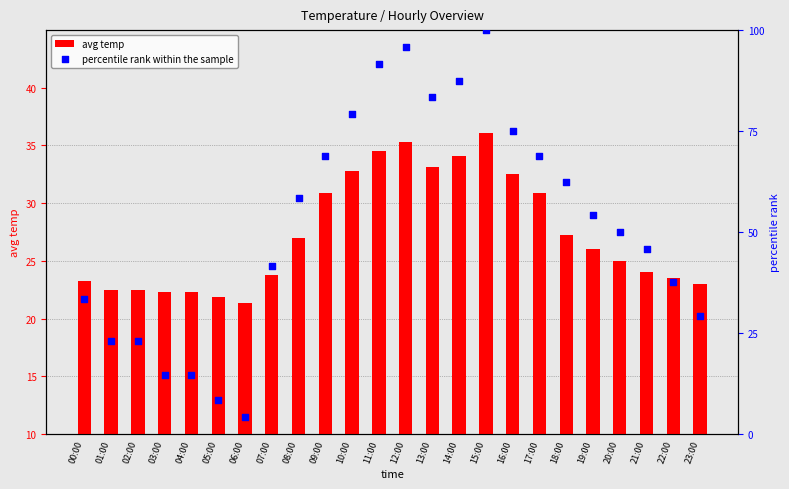

At which category is the sum across all series the highest?

15:00